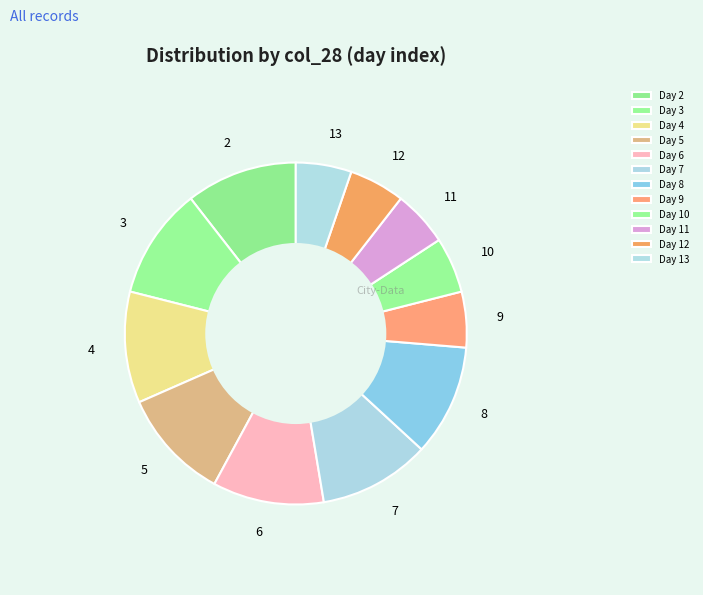

Does any single category account for the majority?

No